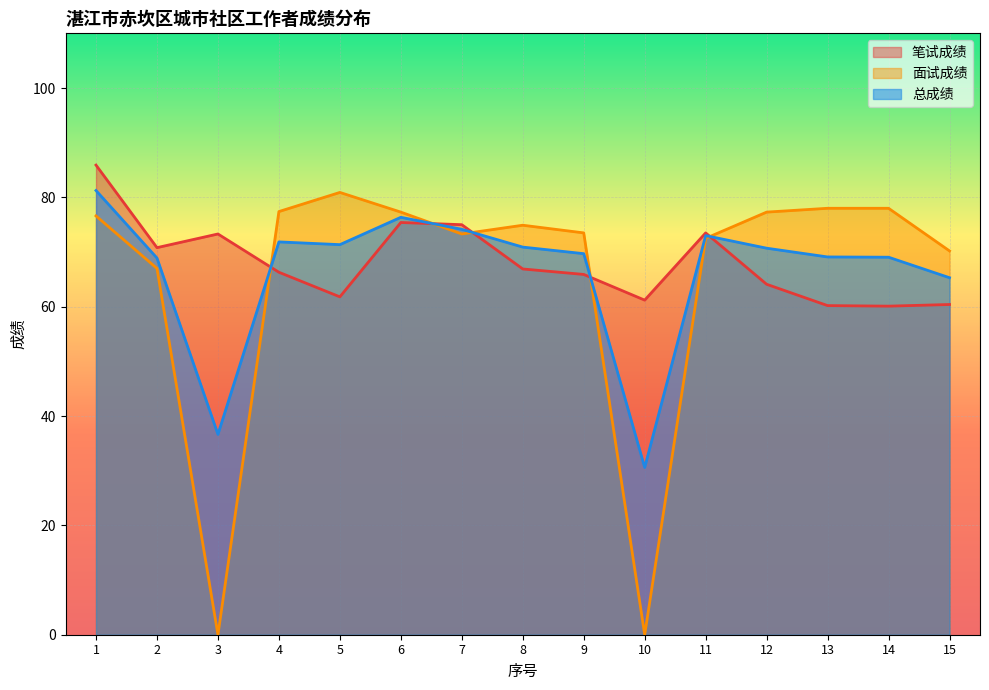

At how many categories does at least one series exceed 9?

15